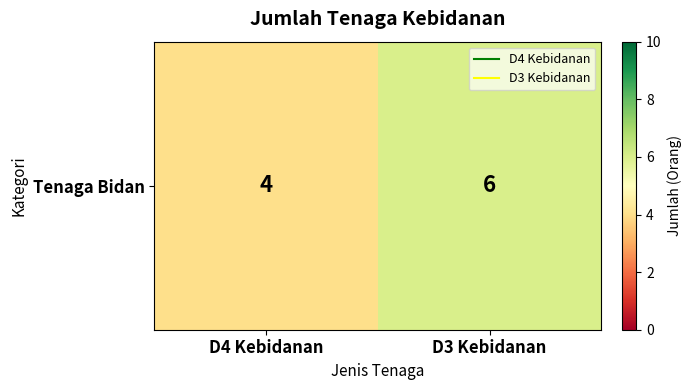

Rank the categories by value from highest to lowest.

D3 Kebidanan, D4 Kebidanan